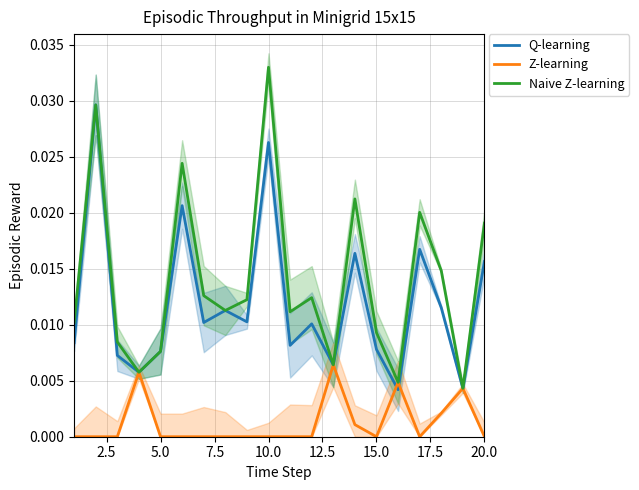

Count the Naive Z-learning values in the range 0 to 1.

20